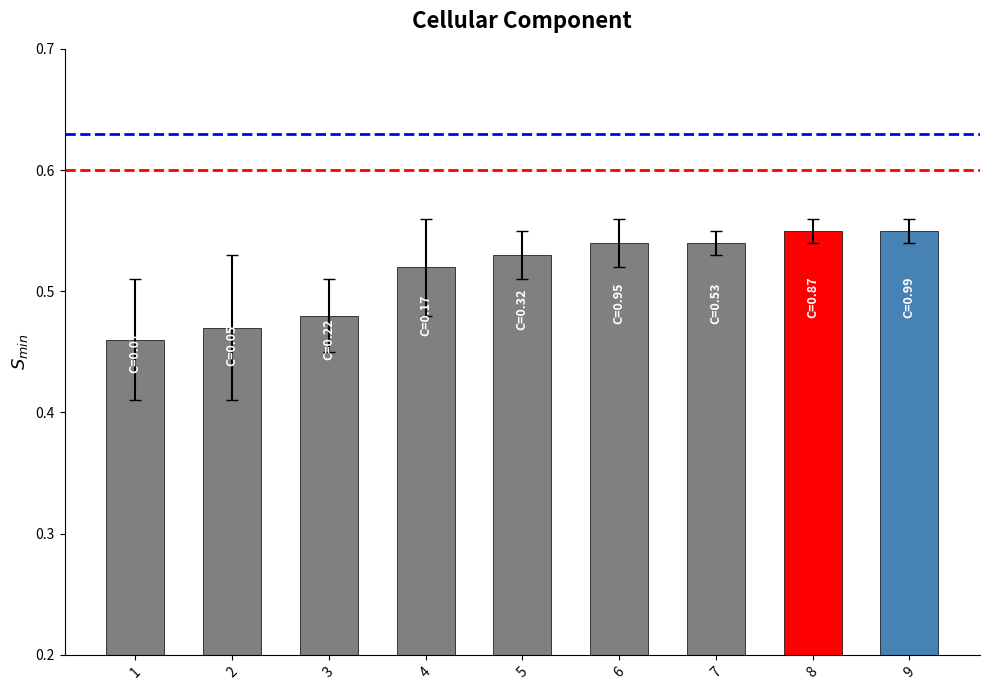

Which has a higher value, 4 or 2?

4